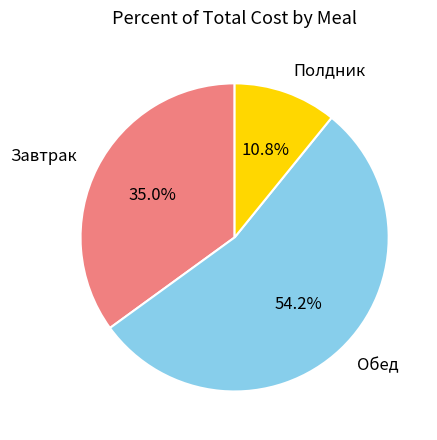

Do Полдник and Обед together represent more than half of the pie?

Yes